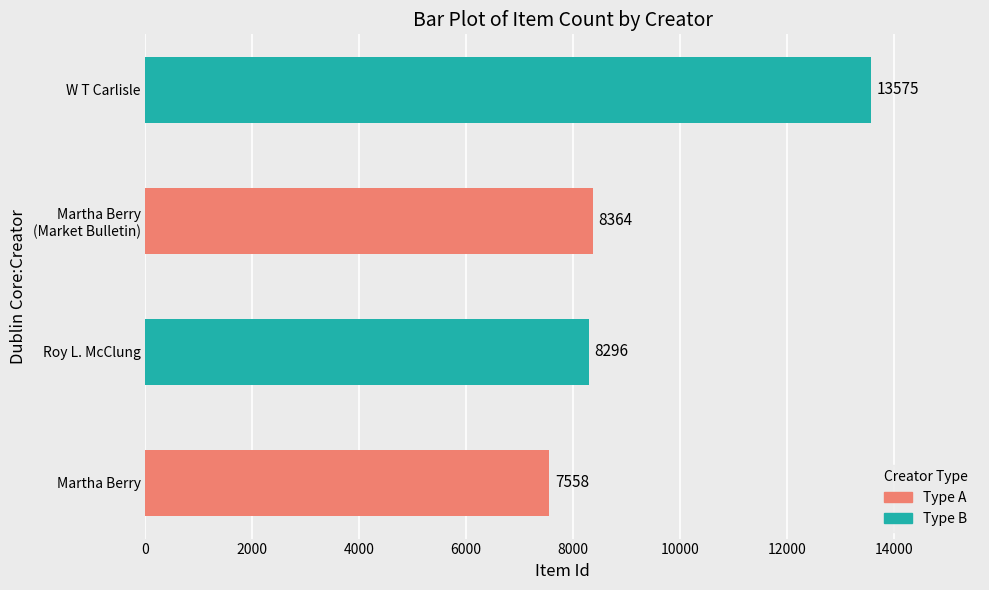

Is it true that the value at W T Carlisle is 13575?

True